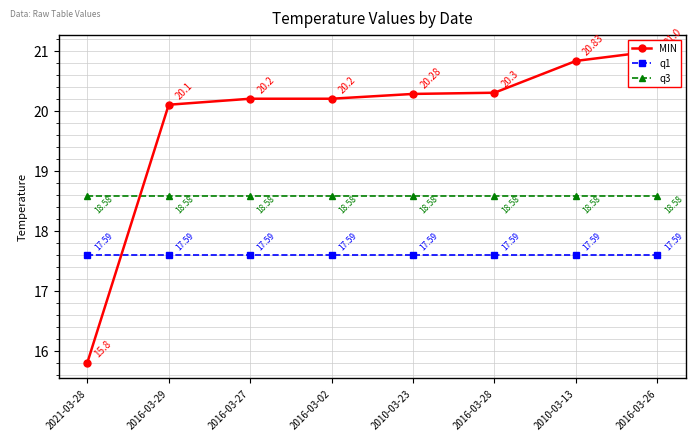

The value of MIN at 2021-03-28 is 15.8. True or false?

True